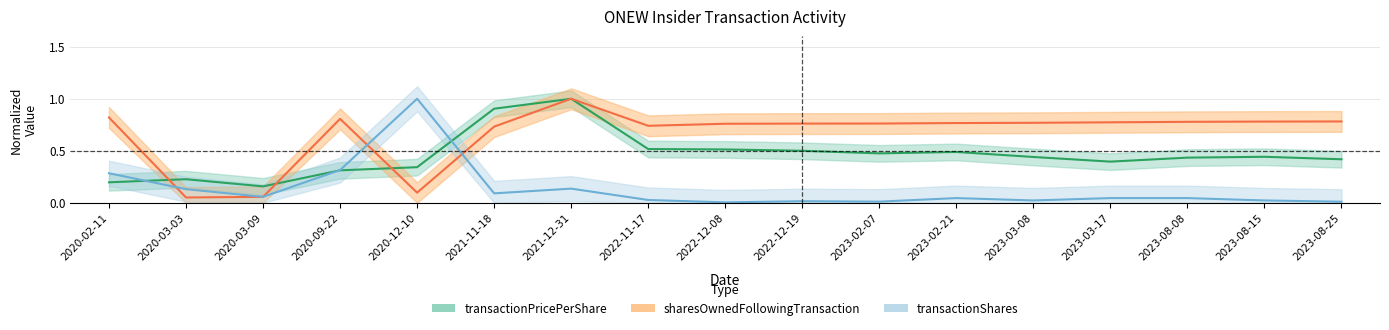

How many categories are shown in the chart?

17